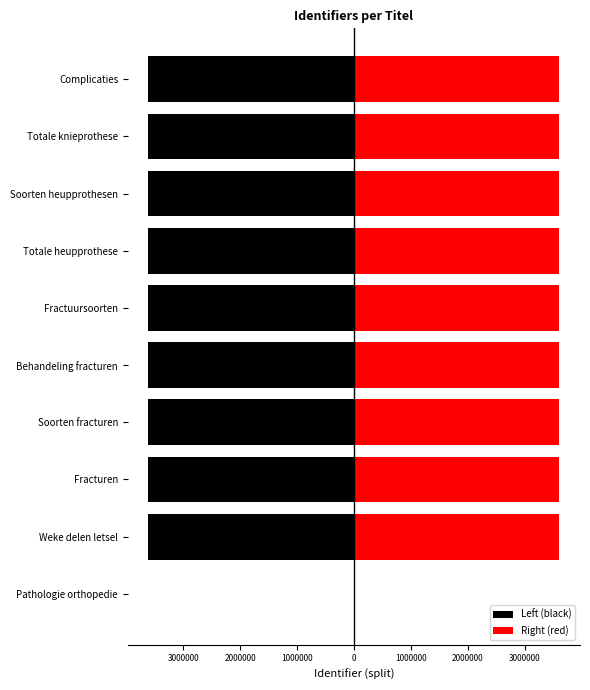

What is the value of the Left (black) bar at the 2nd from the left?

-3611775.0